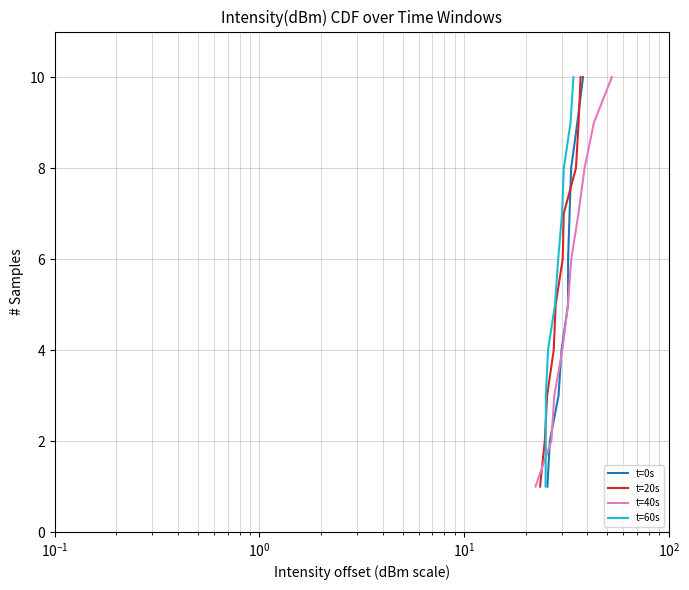

What is the average value of the t=60s series?

6